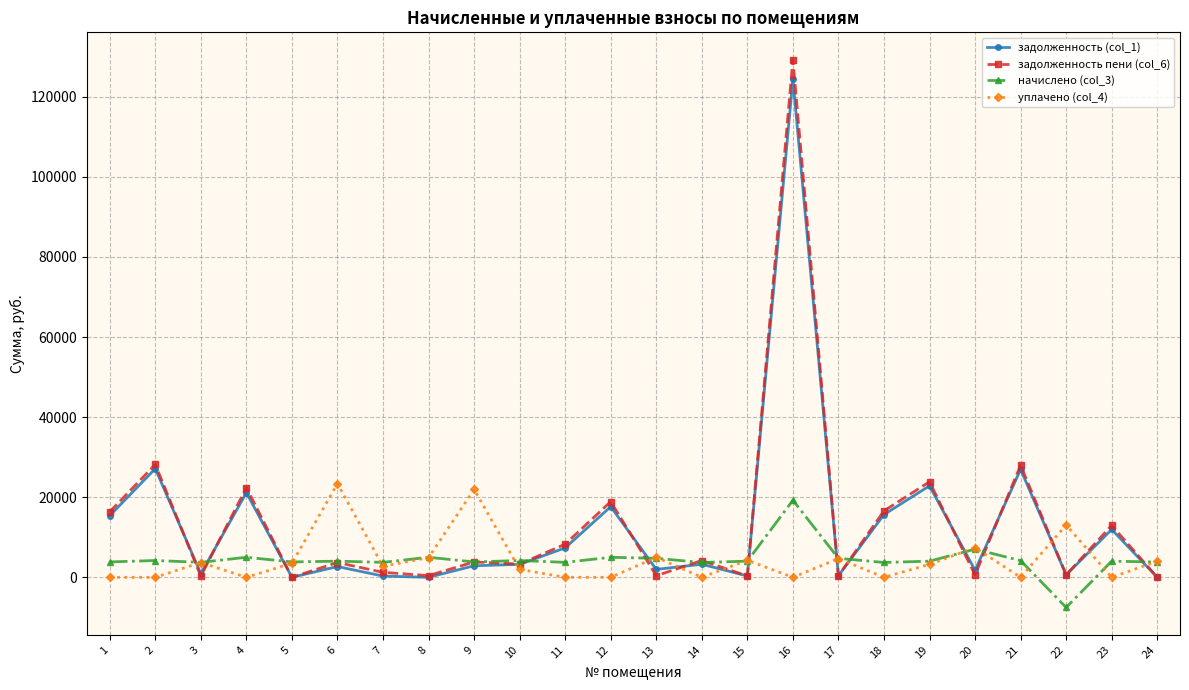

How many series are shown in this chart?

4